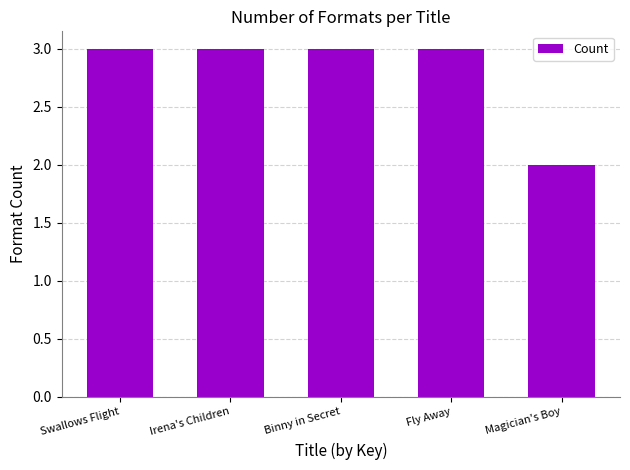

Are the bars horizontal?

No